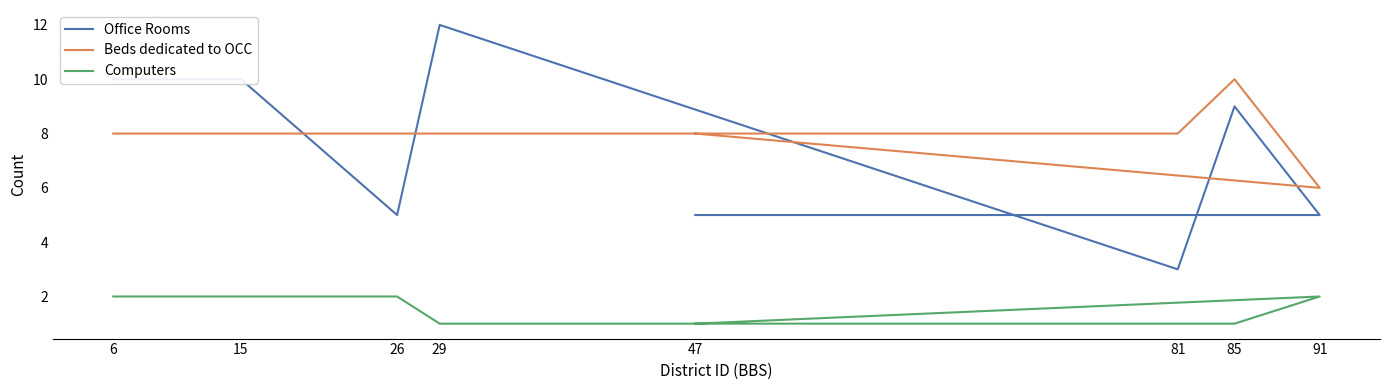

What is the difference between the maximum and minimum values in the Office Rooms series?

9